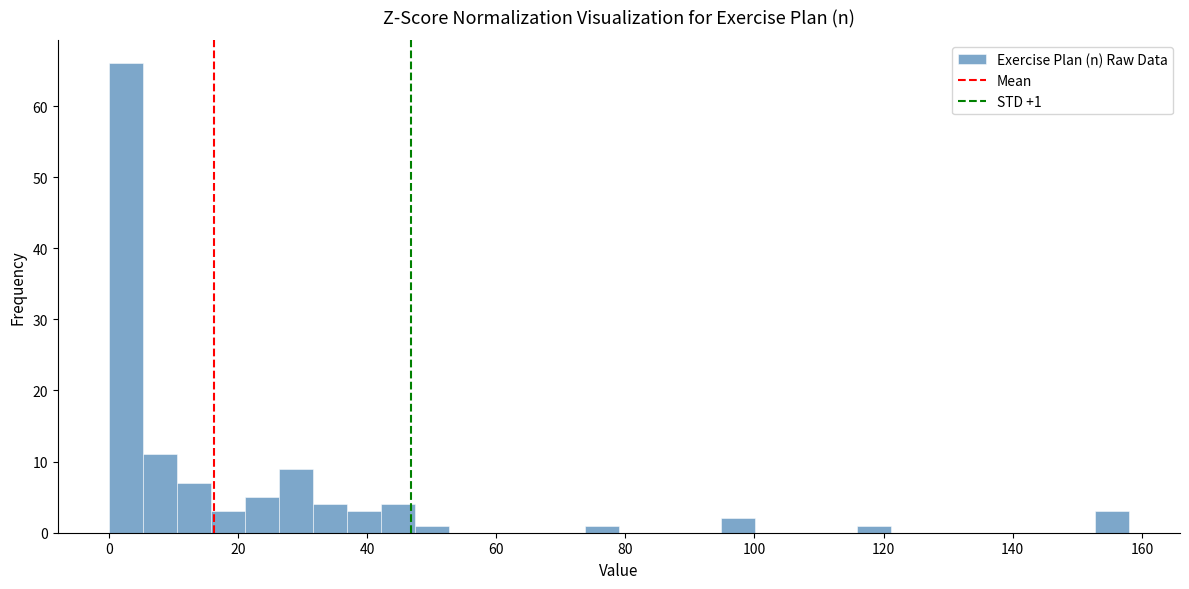

Read against the x-axis, roughly where is the centre of the tallest bar?

2